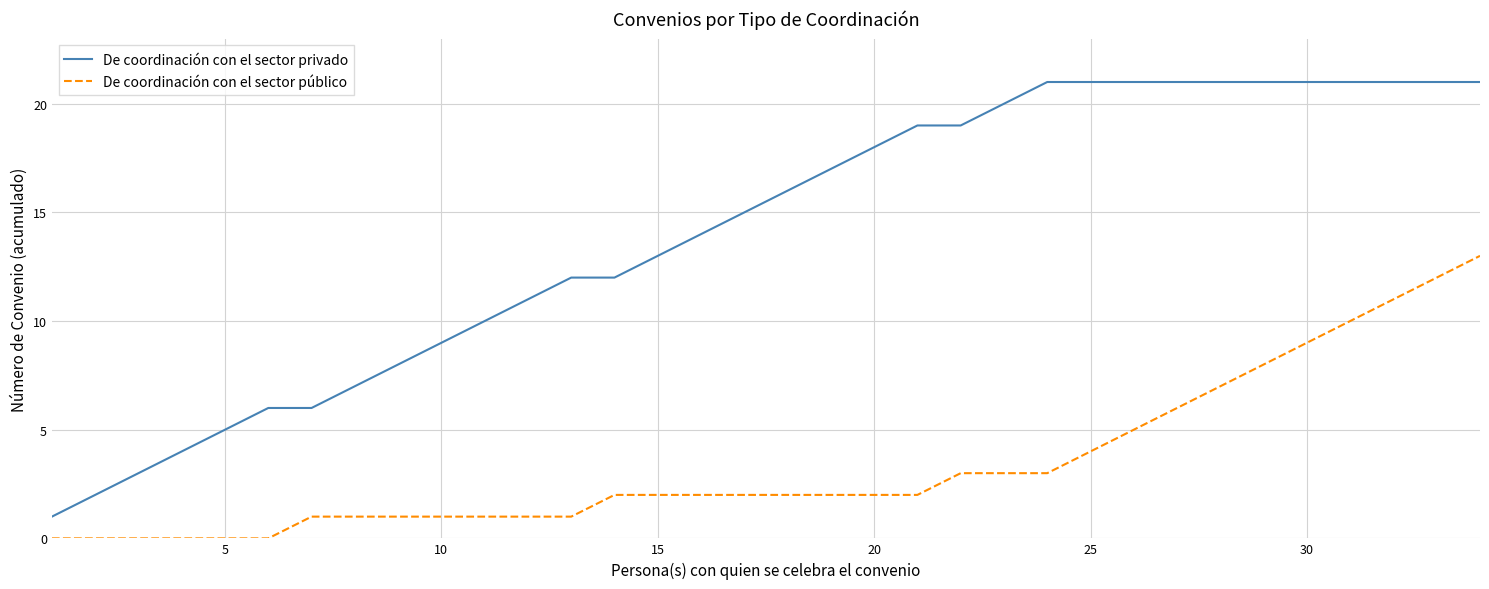

Does the chart display data point markers on the line(s)?

No